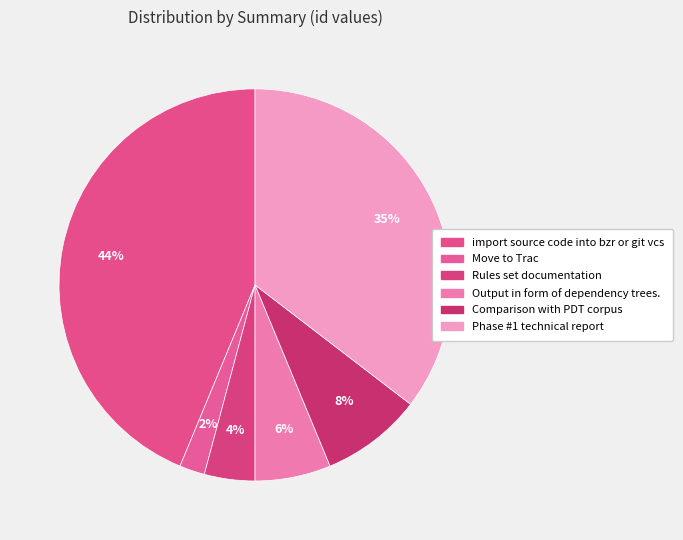

Is it true that import source code into bzr or git vcs is 57% of the pie?

False